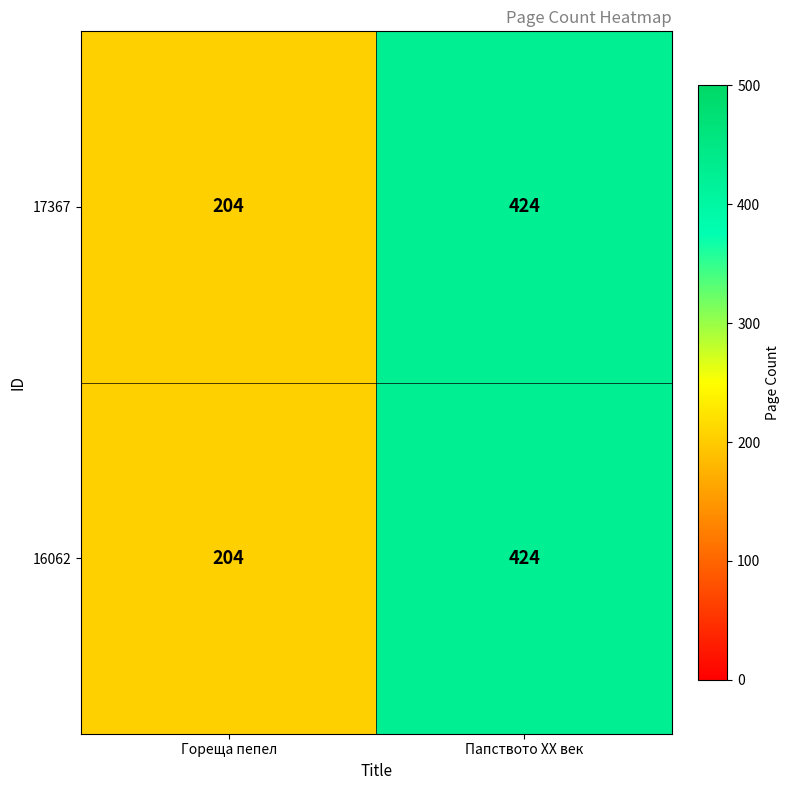

What is the approximate value of 17367 at Папството XX век, to the nearest 5?

425